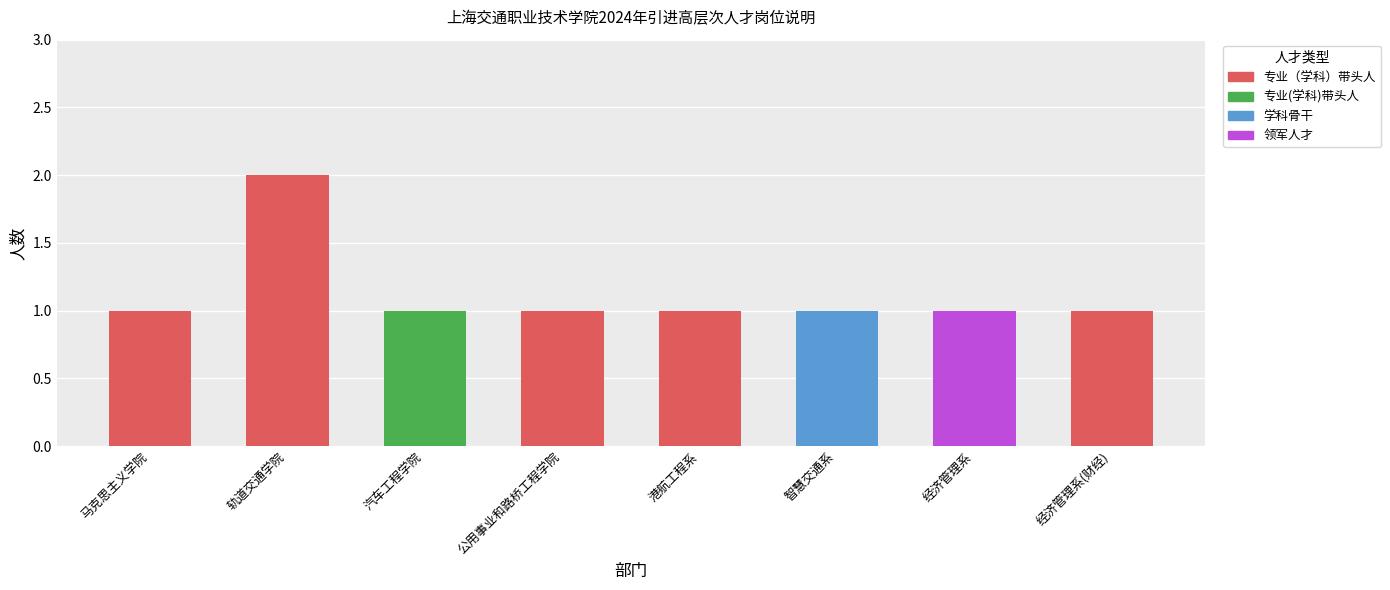

Rank the categories by value from highest to lowest.

1, 0, 2, 3, 4, 5, 6, 7